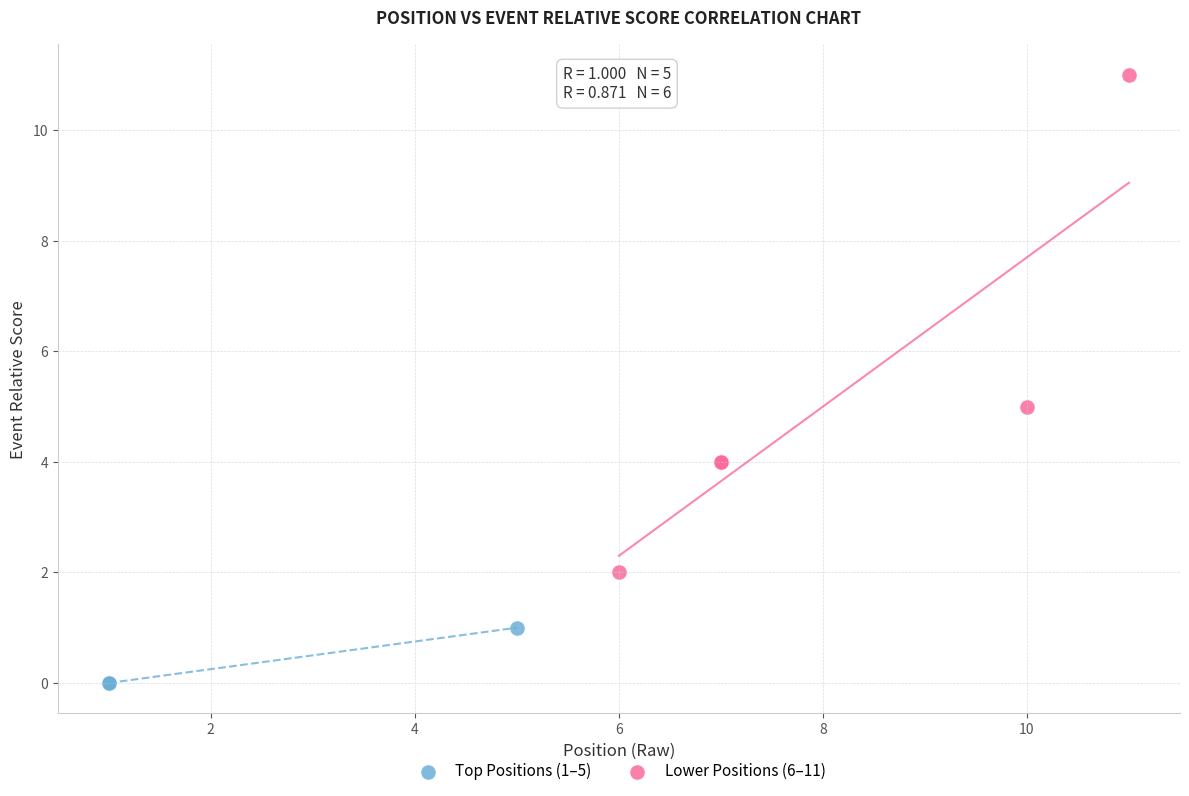

Which series reaches the minimum Y coordinate?

Top Positions (1–5)